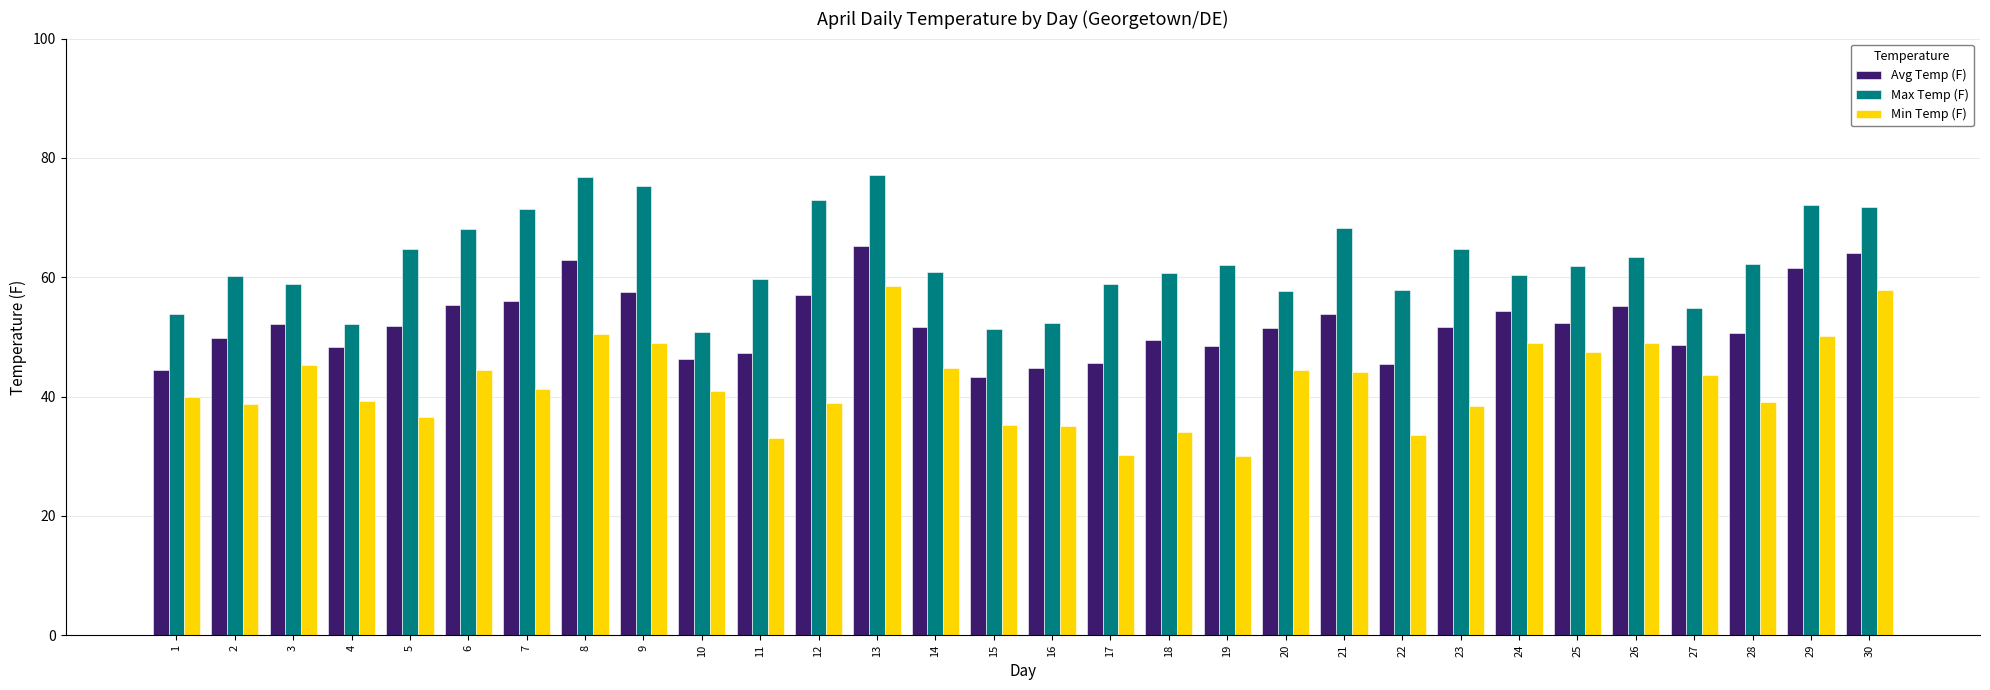

What is the average value of the Max Temp (F) series?

62.8